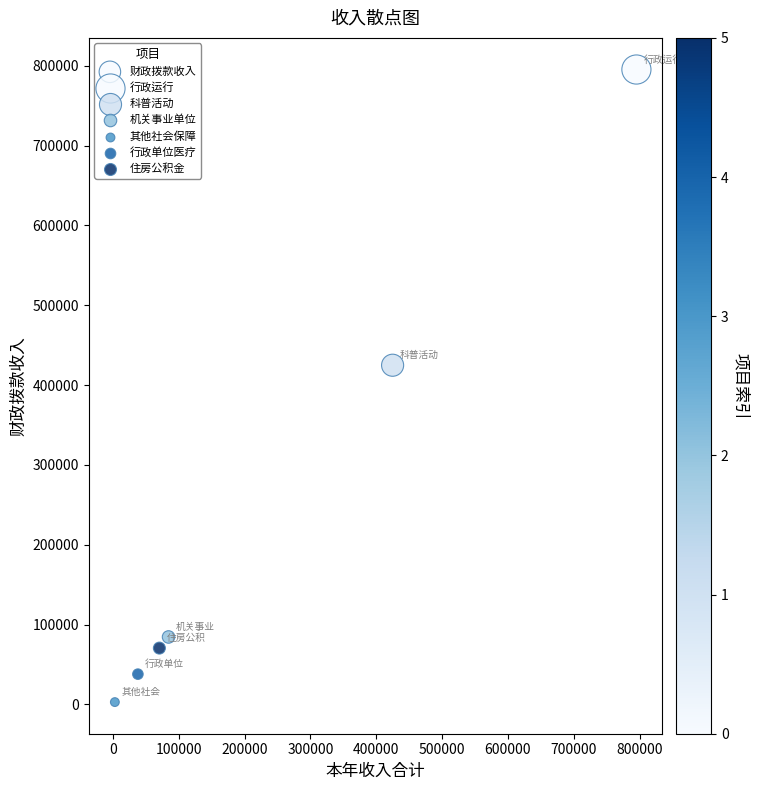

What Y value in the scatter plot is closest to 399098?

424868.2